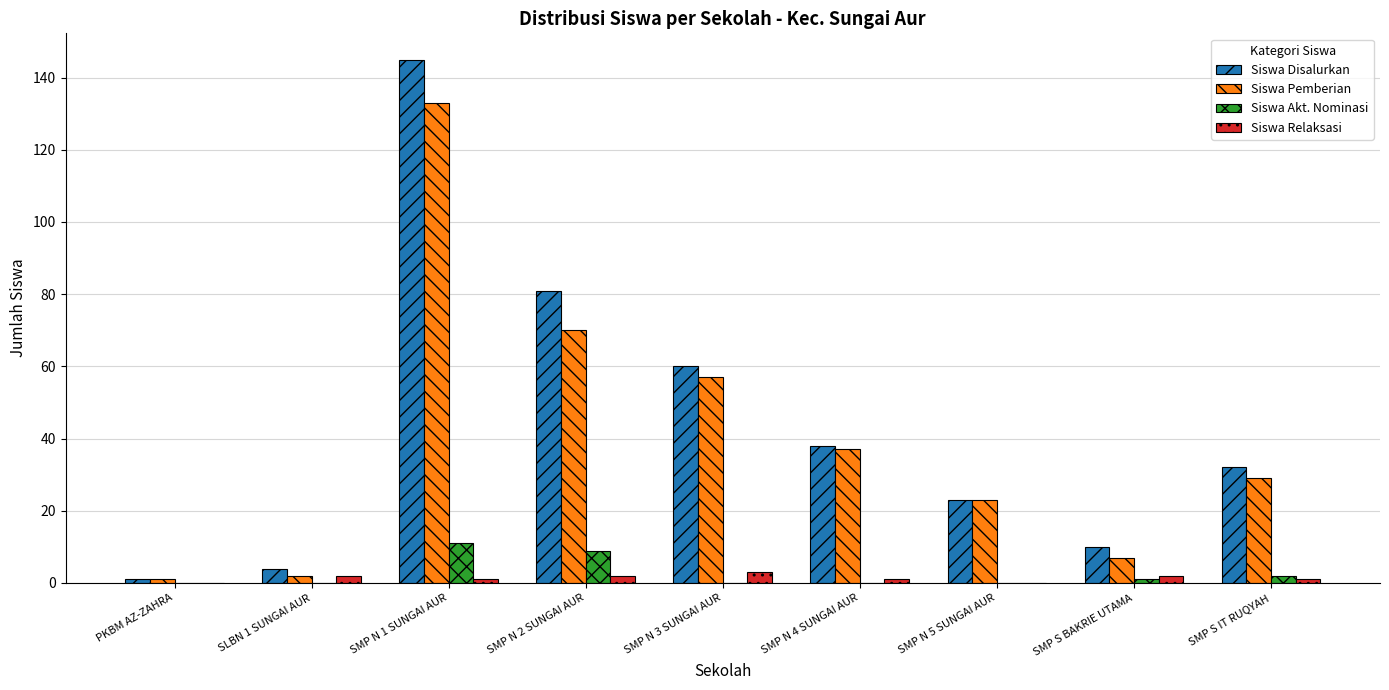

Reading left to right, extract all data points from this chart.

Siswa Disalurkan: 1	4	145	81	60	38	23	10	32
Siswa Pemberian: 1	2	133	70	57	37	23	7	29
Siswa Akt. Nominasi: 0	0	11	9	0	0	0	1	2
Siswa Relaksasi: 0	2	1	2	3	1	0	2	1